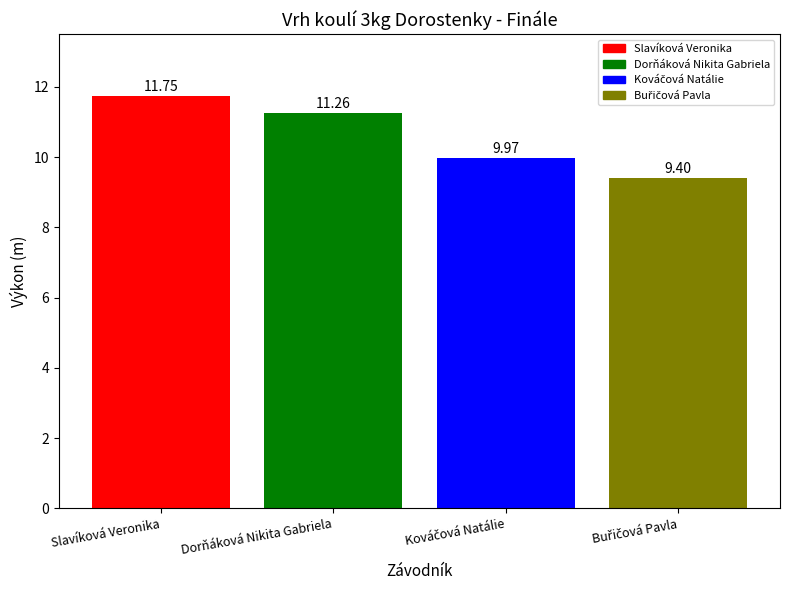

What is the difference between the second highest and second lowest values?

1.3